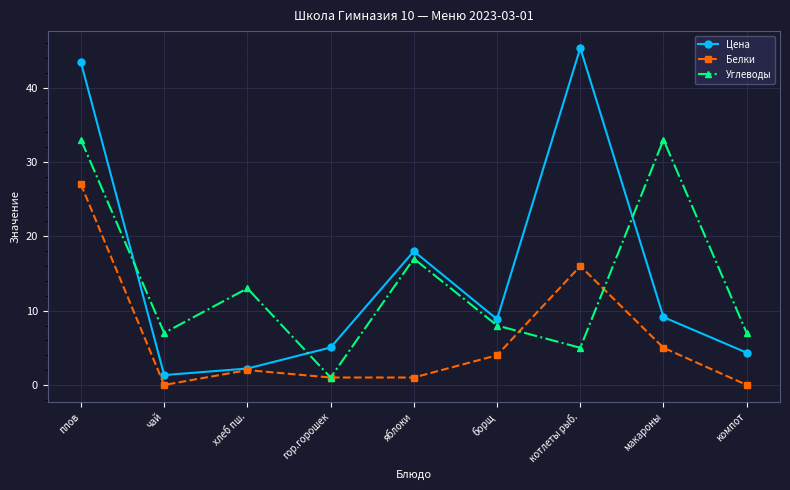

What is the difference between the highest and lowest values at макароны?

28.0